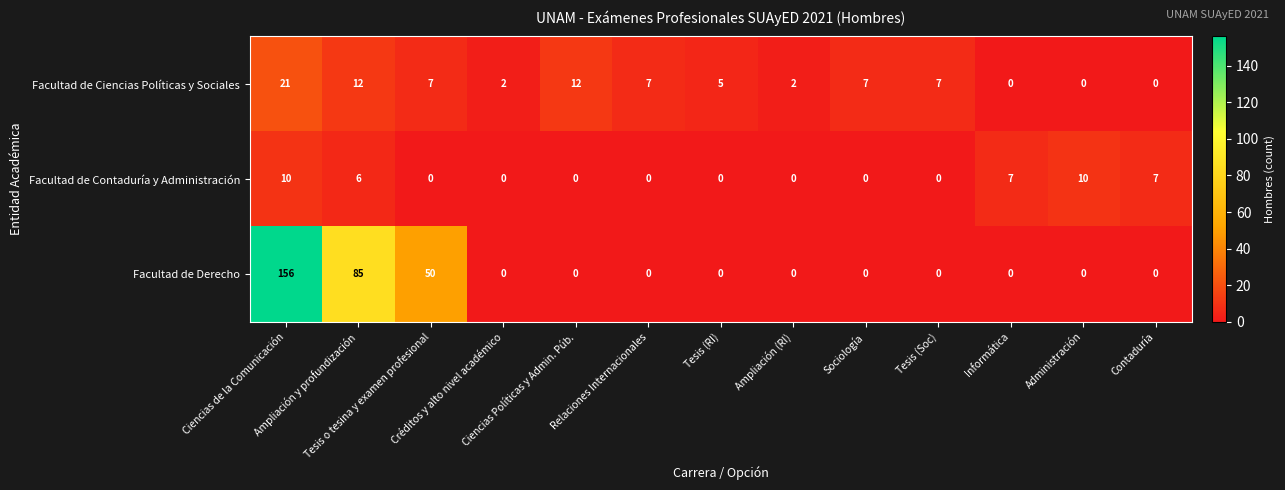

What is the greatest value displayed?

156